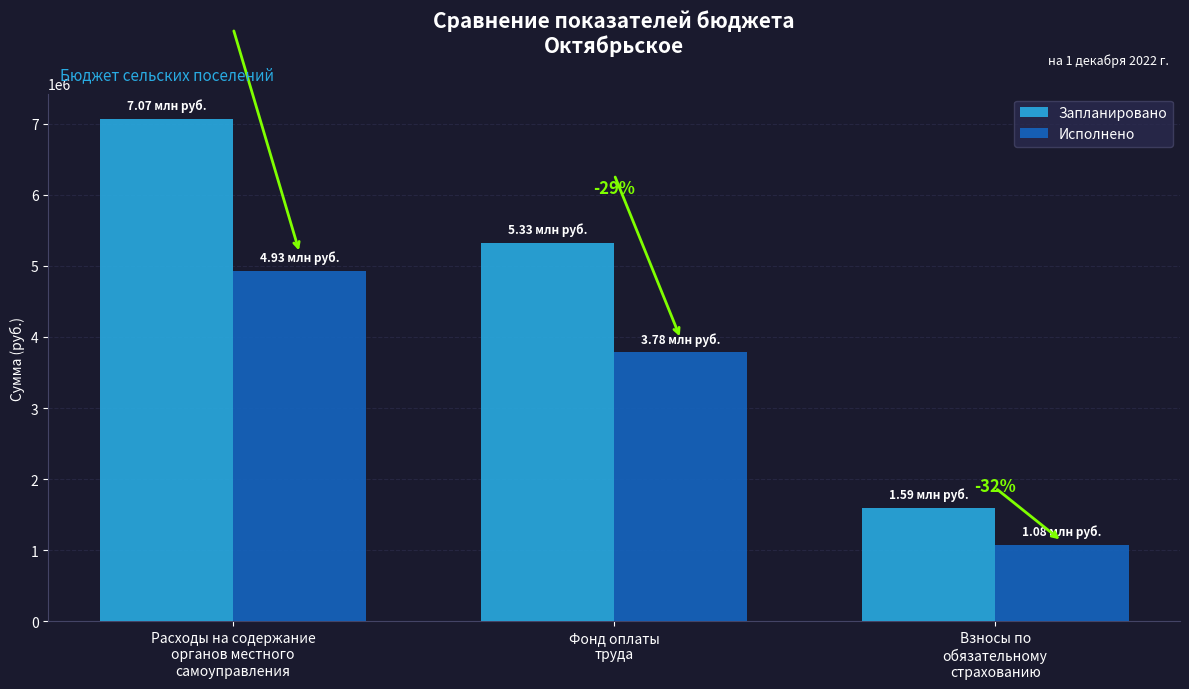

What is the sum of all Исполнено values?

9788821.4